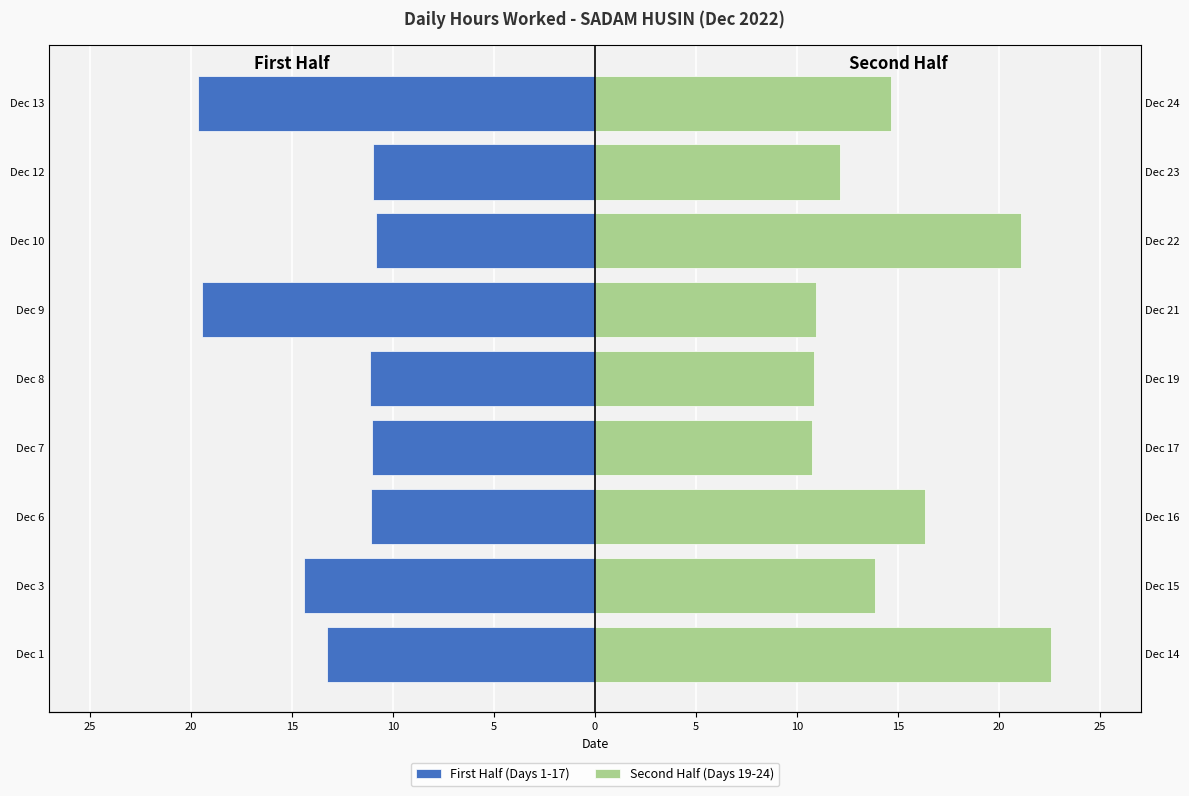

The Second Half (Days 19-24) series shows 7.9 at Dec 13. True or false?

False